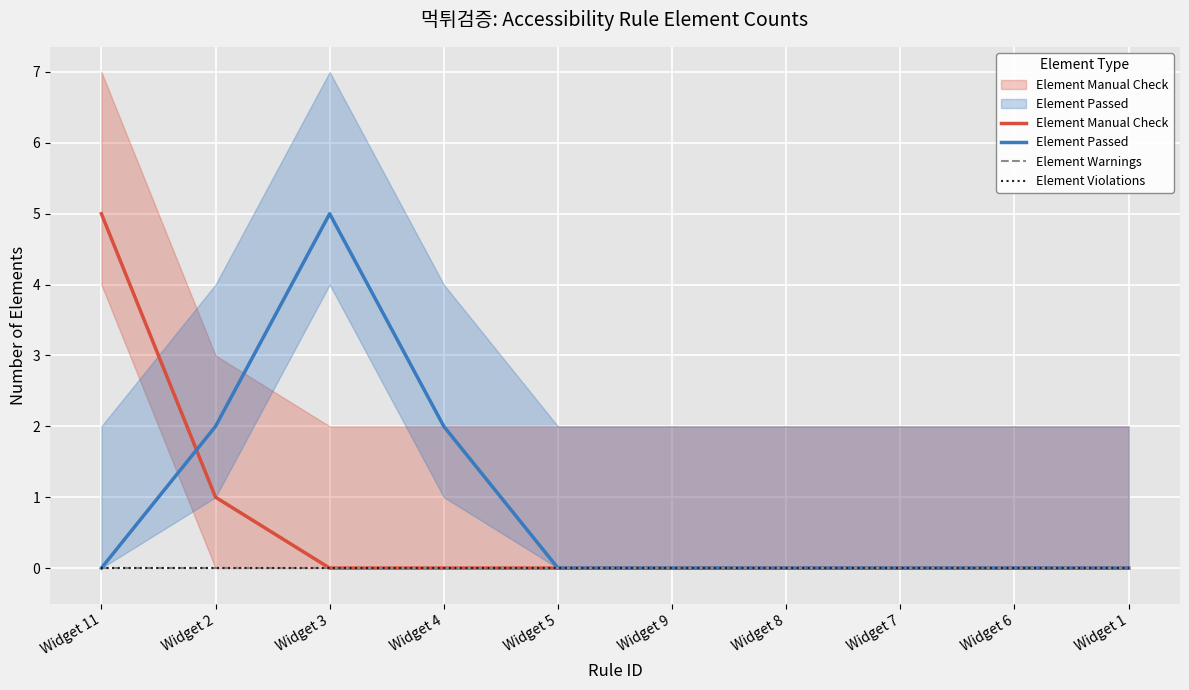

True or false: Element Violations has more than 1 interior local peaks.

False